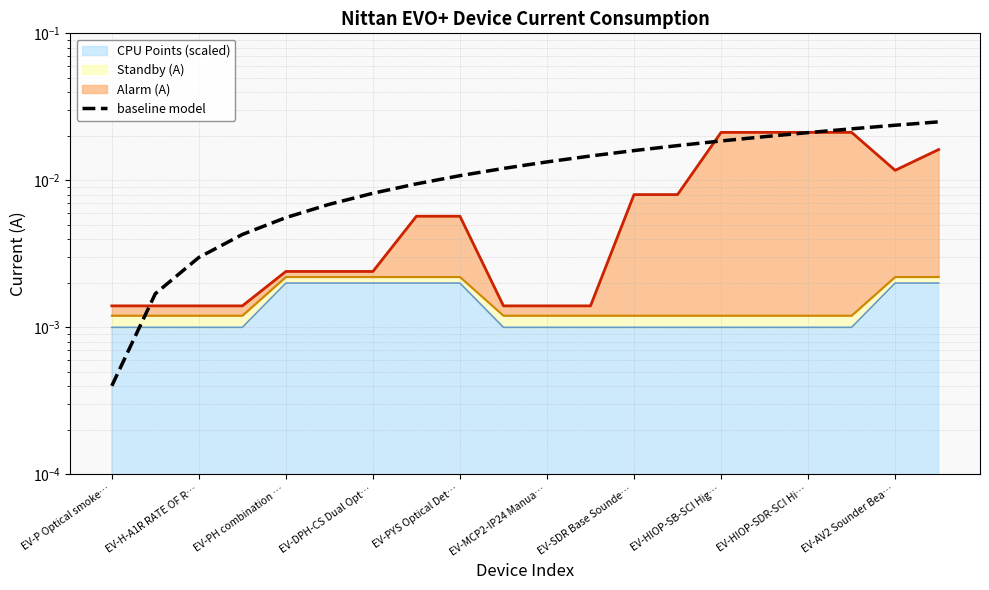

Which category has the lowest value across all series?

EV-P Optical smoke…